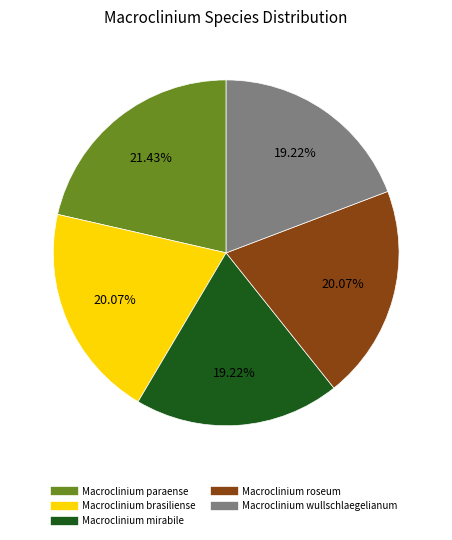

Approximately how many times larger is the value at Macroclinium paraense compared to Macroclinium brasiliense?

1.1